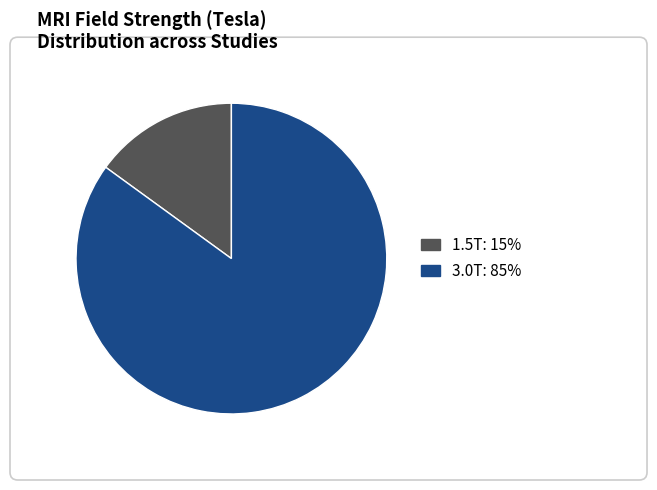

Does any single category account for the majority?

Yes